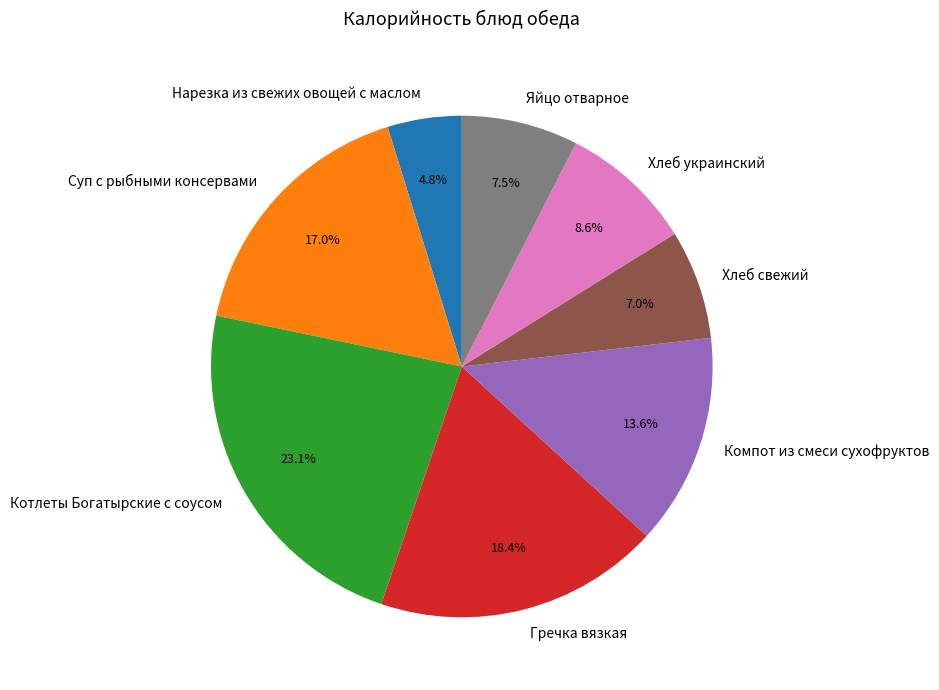

Between Котлеты Богатырские с соусом and Яйцо отварное, which is larger?

Котлеты Богатырские с соусом